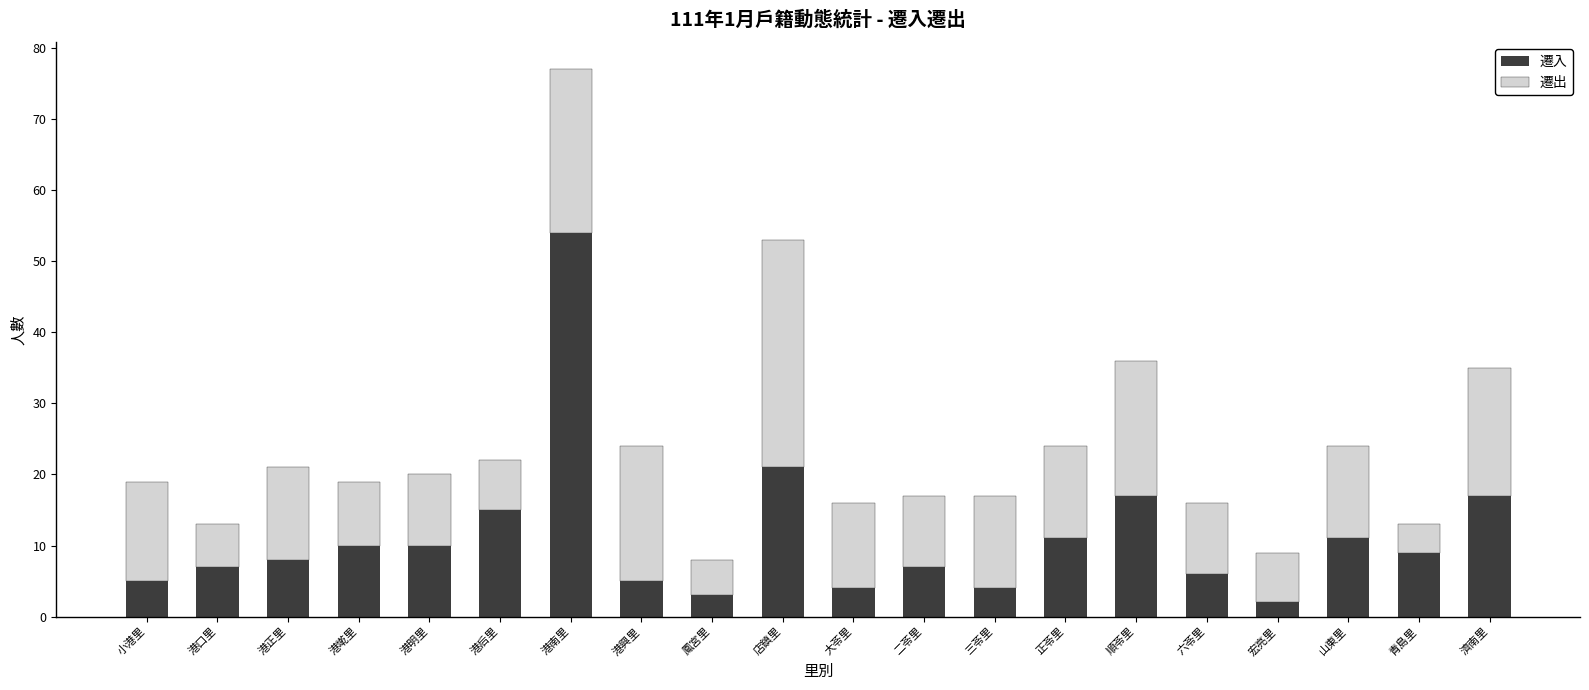

What is the approximate value of 遷入 at 青島里?

9